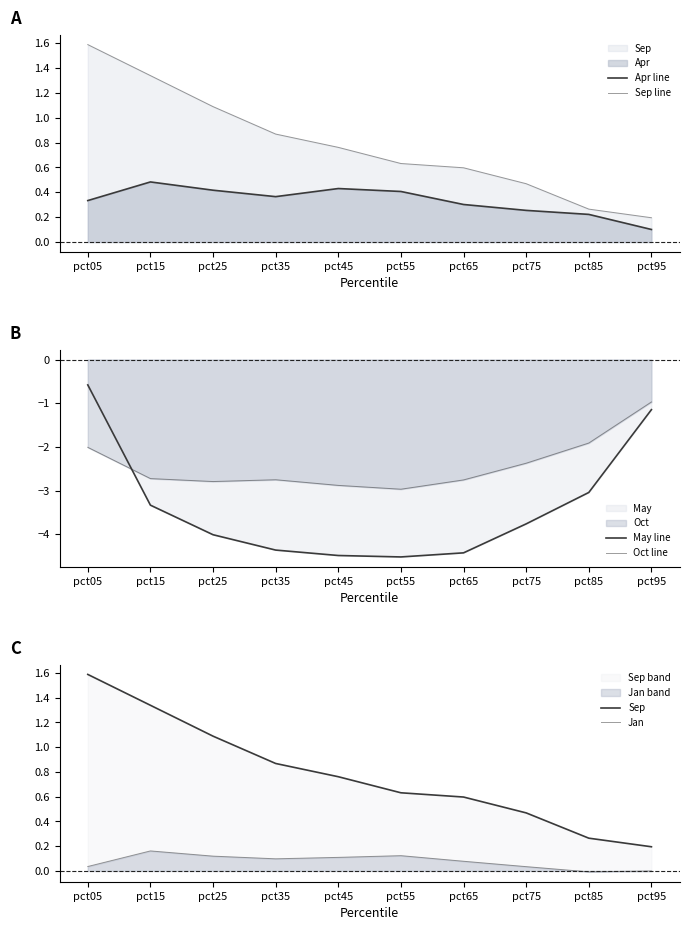

What is the greatest value displayed?

1.6